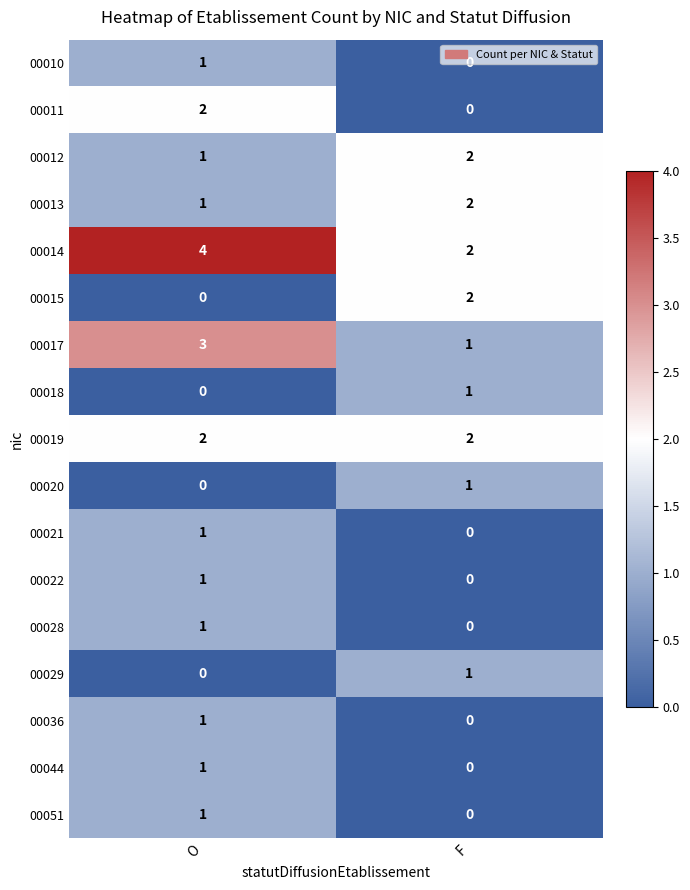

At which label is 00020 closest to 0?

O